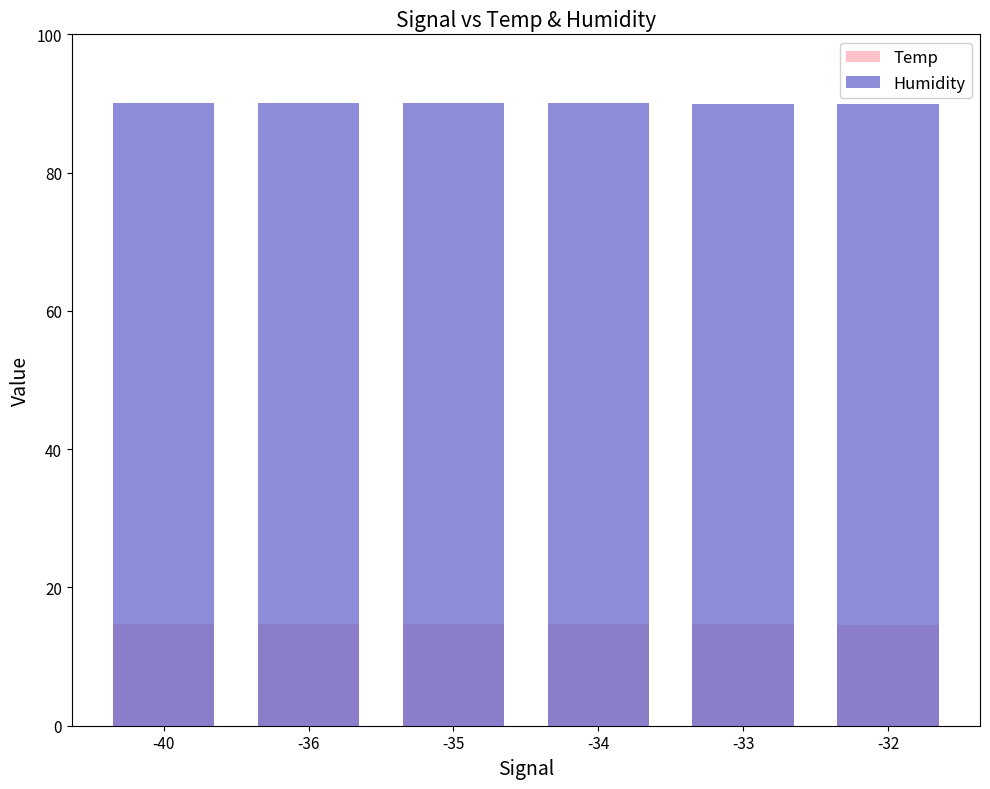

List the series in order of their overall mean, lowest first.

Temp, Humidity